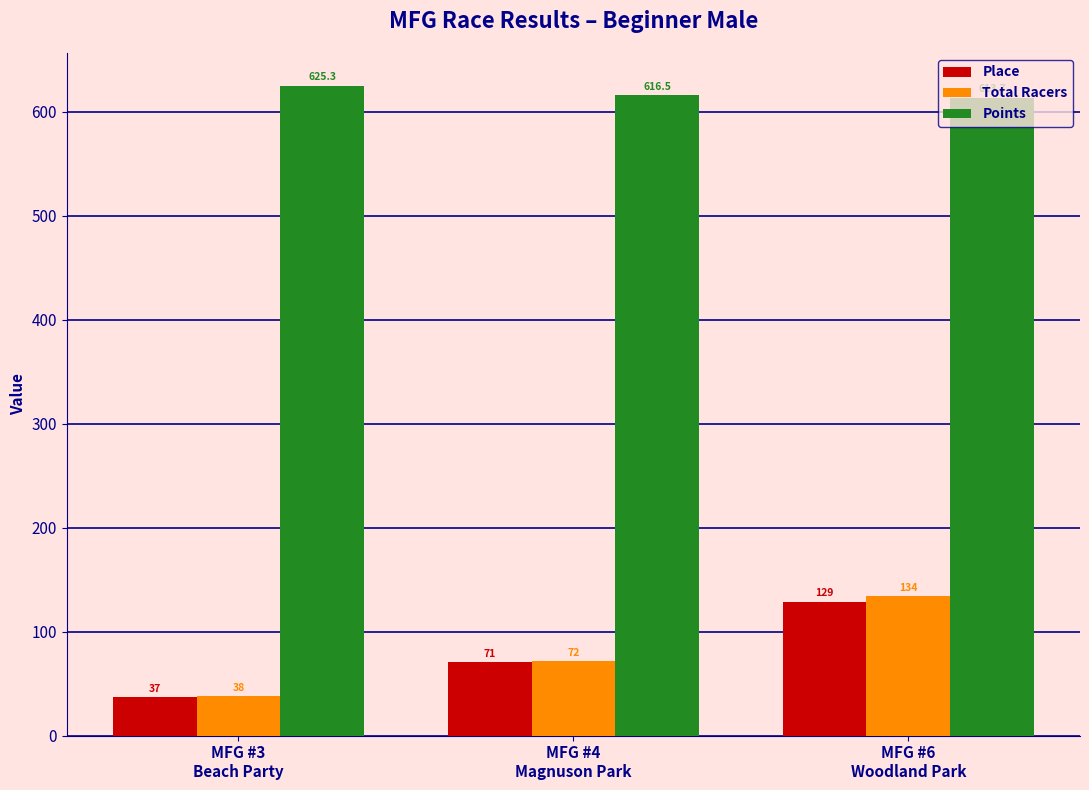

Where is Points nearest to the value 619?

MFG #4
Magnuson Park